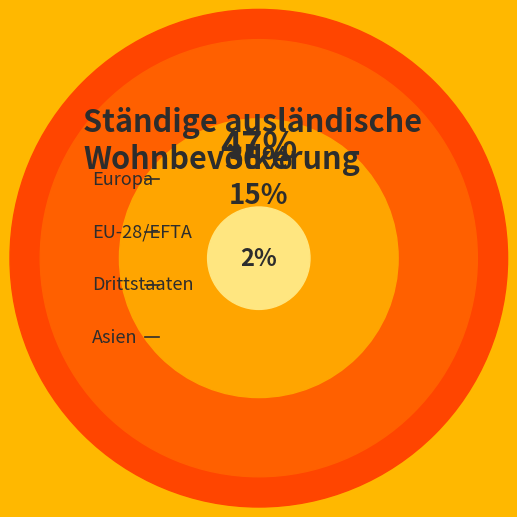

Is there any slice that represents more than half of the pie?

No